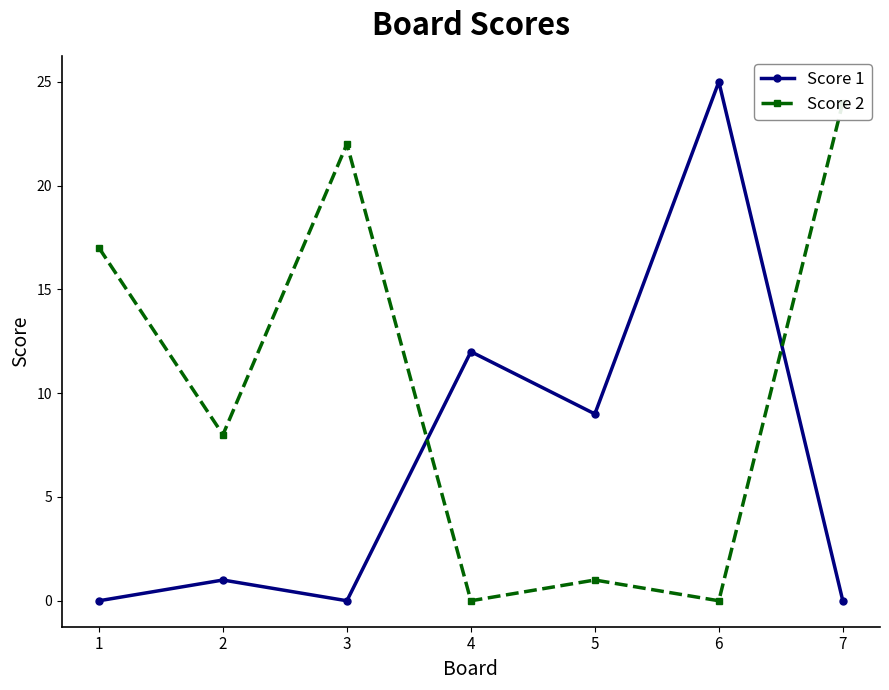

The Score 1 series shows 0 at 2. True or false?

False